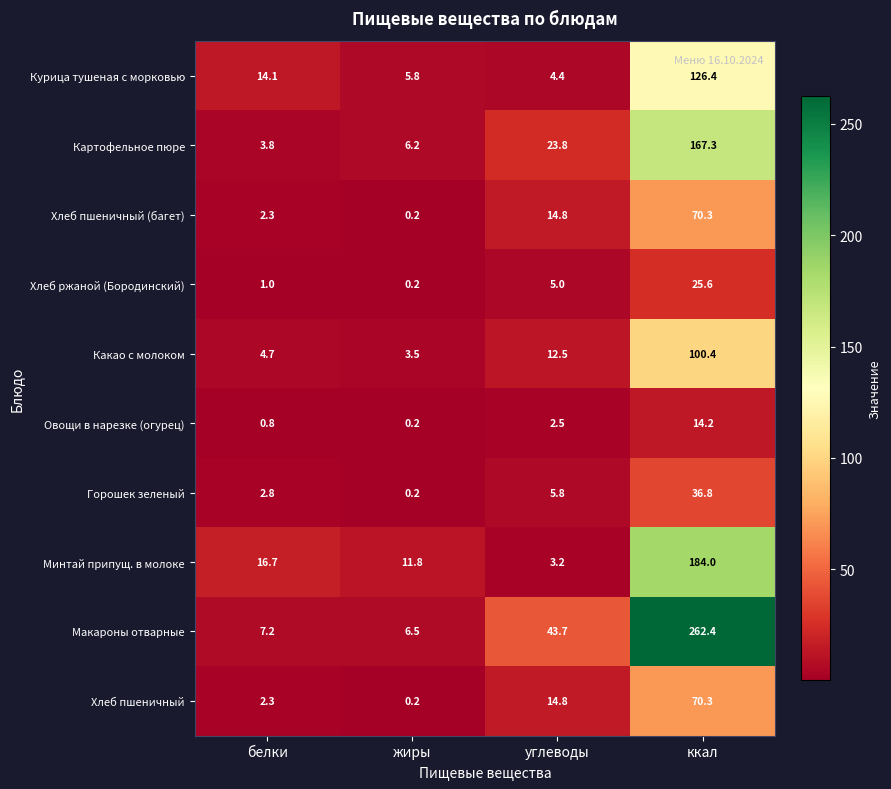

What is the approximate value of Хлеб ржаной (Бородинский) at углеводы?

5.0